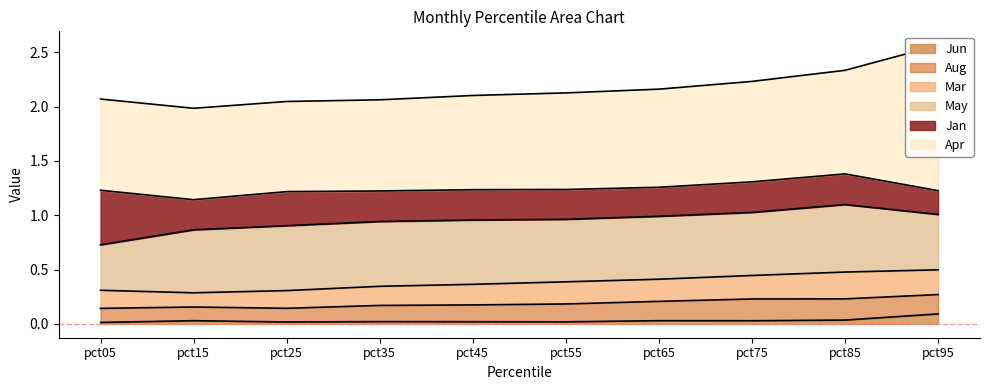

Reading right to left, extract all data points from this chart.

Jan: pct95=0.2	pct85=0.3	pct75=0.3	pct65=0.3	pct55=0.3	pct45=0.3	pct35=0.3	pct25=0.3	pct15=0.3	pct05=0.5
Mar: pct95=0.2	pct85=0.2	pct75=0.2	pct65=0.2	pct55=0.2	pct45=0.2	pct35=0.2	pct25=0.2	pct15=0.1	pct05=0.2
Apr: pct95=1.3	pct85=1.0	pct75=0.9	pct65=0.9	pct55=0.9	pct45=0.9	pct35=0.8	pct25=0.8	pct15=0.8	pct05=0.8
May: pct95=0.5	pct85=0.6	pct75=0.6	pct65=0.6	pct55=0.6	pct45=0.6	pct35=0.6	pct25=0.6	pct15=0.6	pct05=0.4
Jun: pct95=0.1	pct85=0.0	pct75=0.0	pct65=0.0	pct55=0.0	pct45=0.0	pct35=0.0	pct25=0.0	pct15=0.0	pct05=0.0
Aug: pct95=0.2	pct85=0.2	pct75=0.2	pct65=0.2	pct55=0.2	pct45=0.2	pct35=0.1	pct25=0.1	pct15=0.1	pct05=0.1